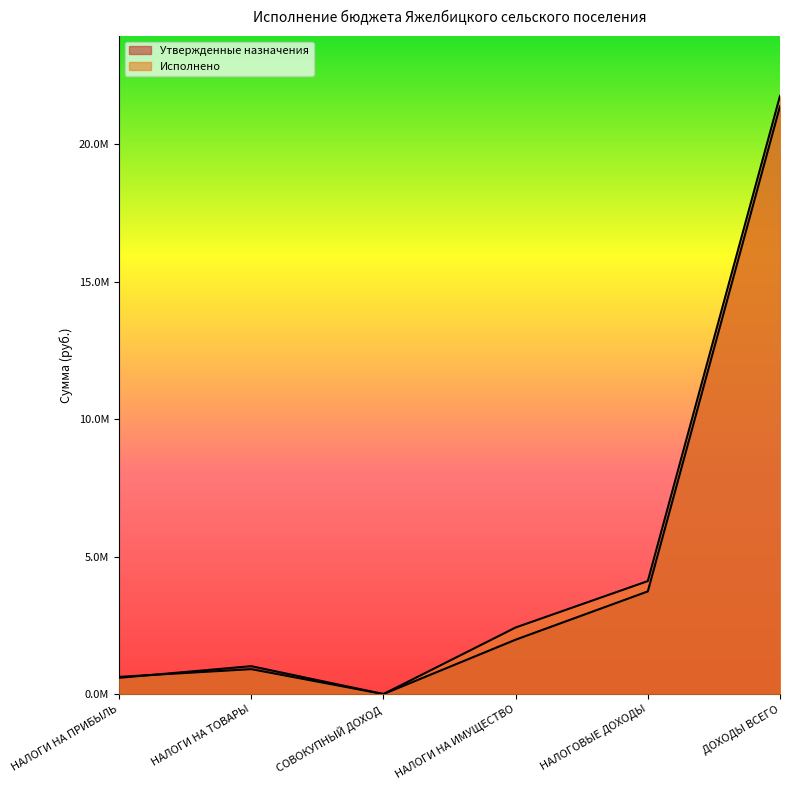

What is the highest value of the Утвержденные назначения series?

21374960.0